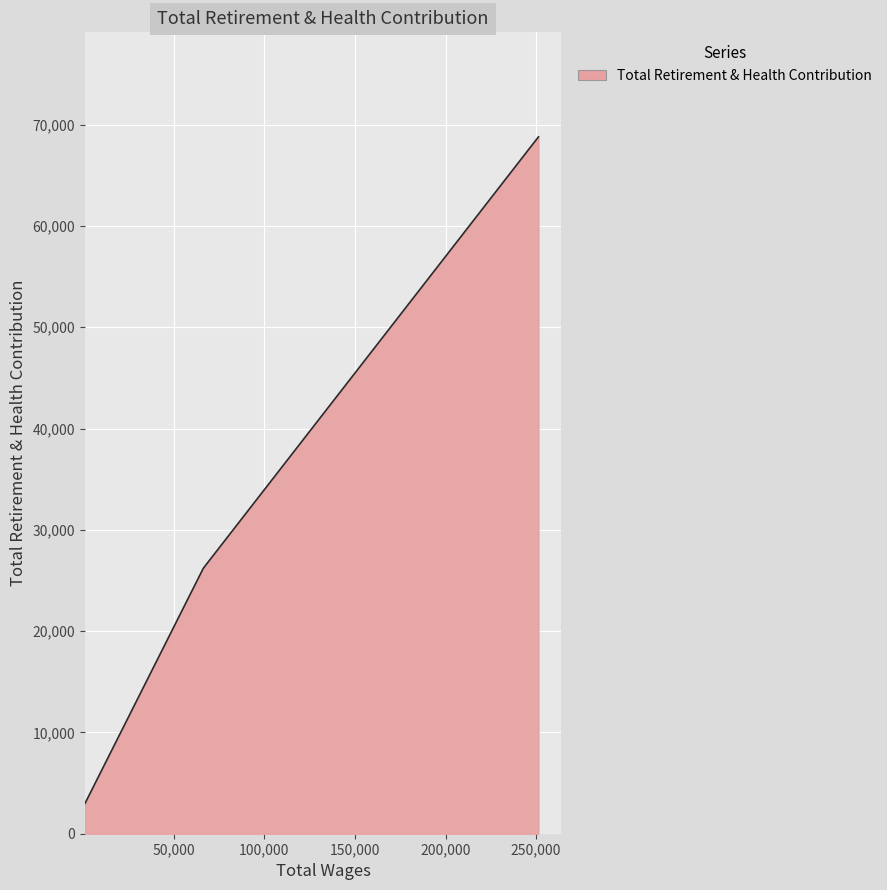

What is the difference between the maximum and minimum values?

65803.0